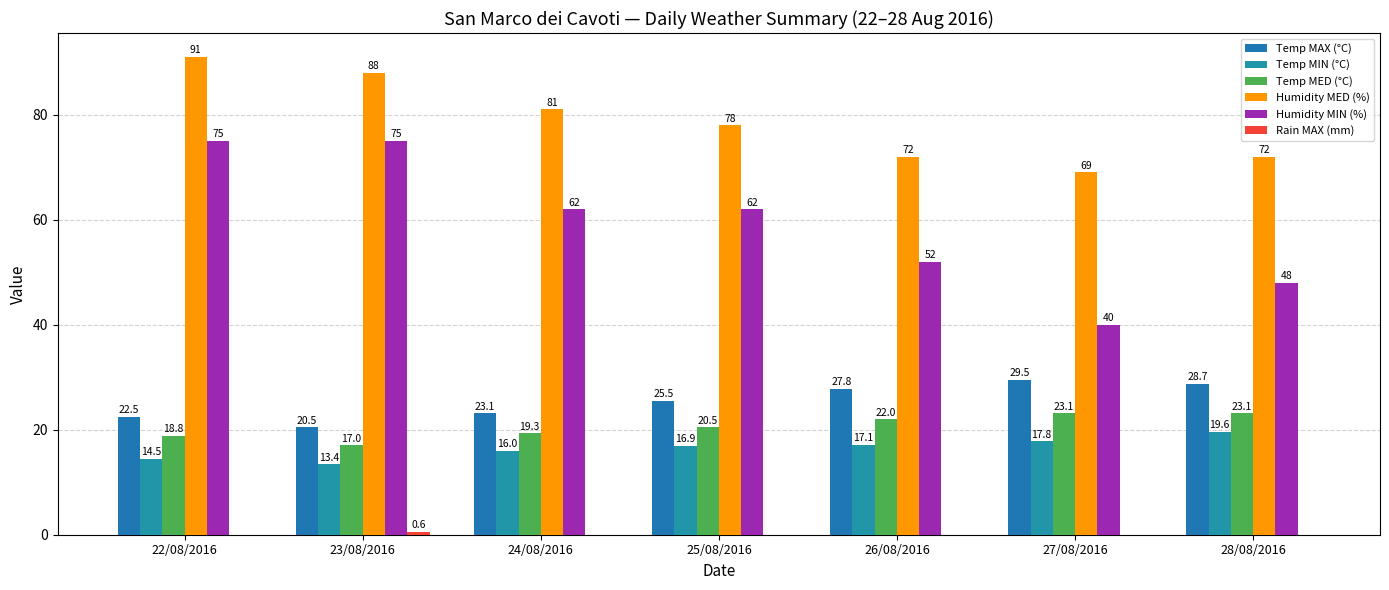

At how many categories does at least one series exceed 27?

7